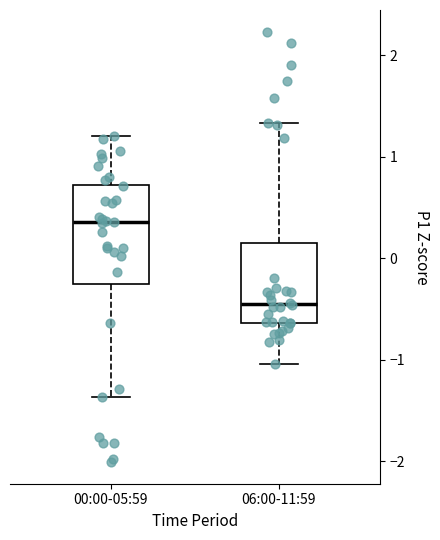

Reading left to right, read every box against the y-axis: the position of its median line, the range the box covers, and the ends of its whiskers. The values are not printed on the chart, so give them approximately, as read against the axis.

00:00-05:59: median 0.4, box -0.3 to 0.7, whiskers -1.4 to 1.2
06:00-11:59: median -0.5, box -0.6 to 0.1, whiskers -1.0 to 1.3